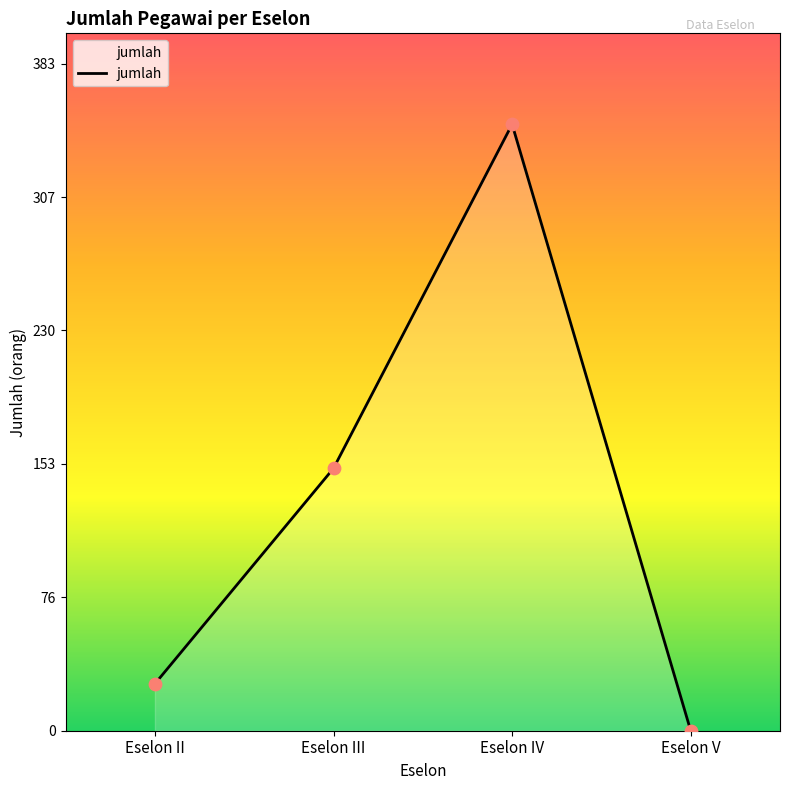

What is the ratio of the value at Eselon IV to the value at Eselon III?

2.3